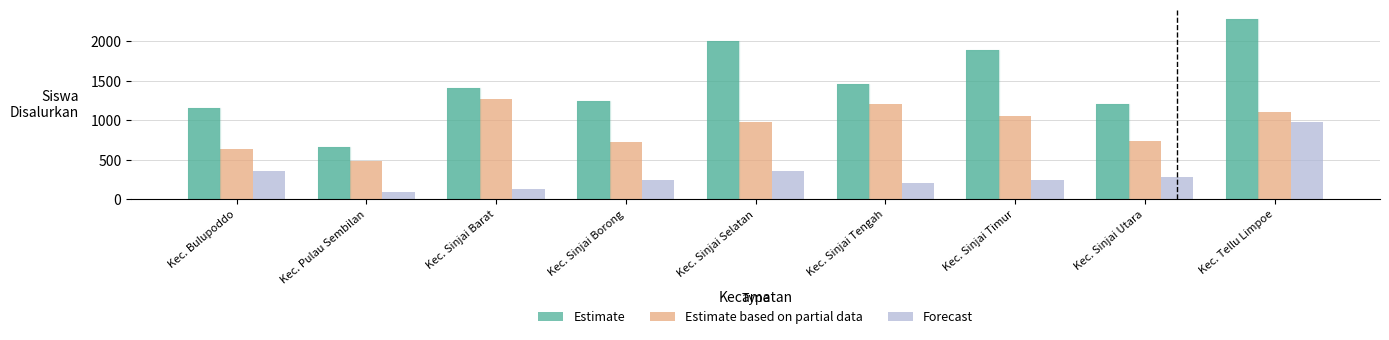

Rank the series by their maximum value, from lowest to highest.

Forecast, Estimate based on partial data, Estimate